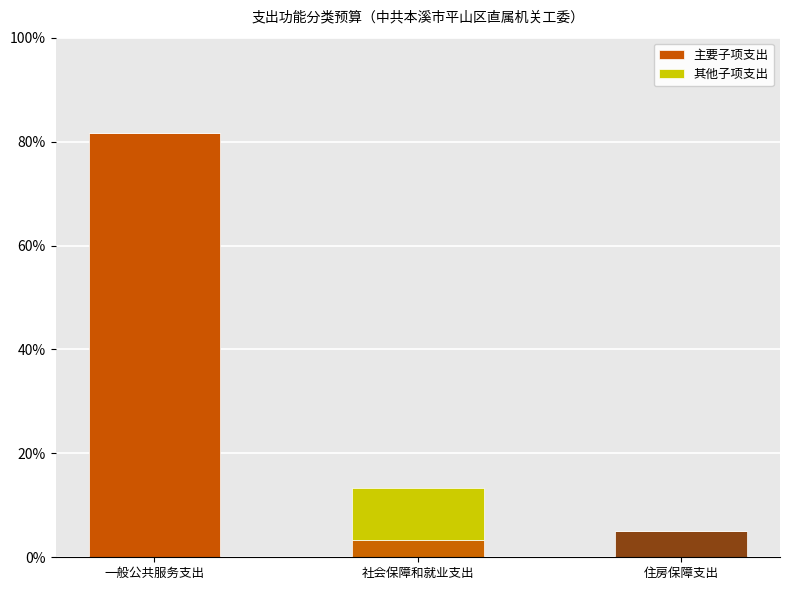

Reading right to left, what are the values for 主要子项支出?

住房保障支出=5.0	社会保障和就业支出=3.4	一般公共服务支出=81.6